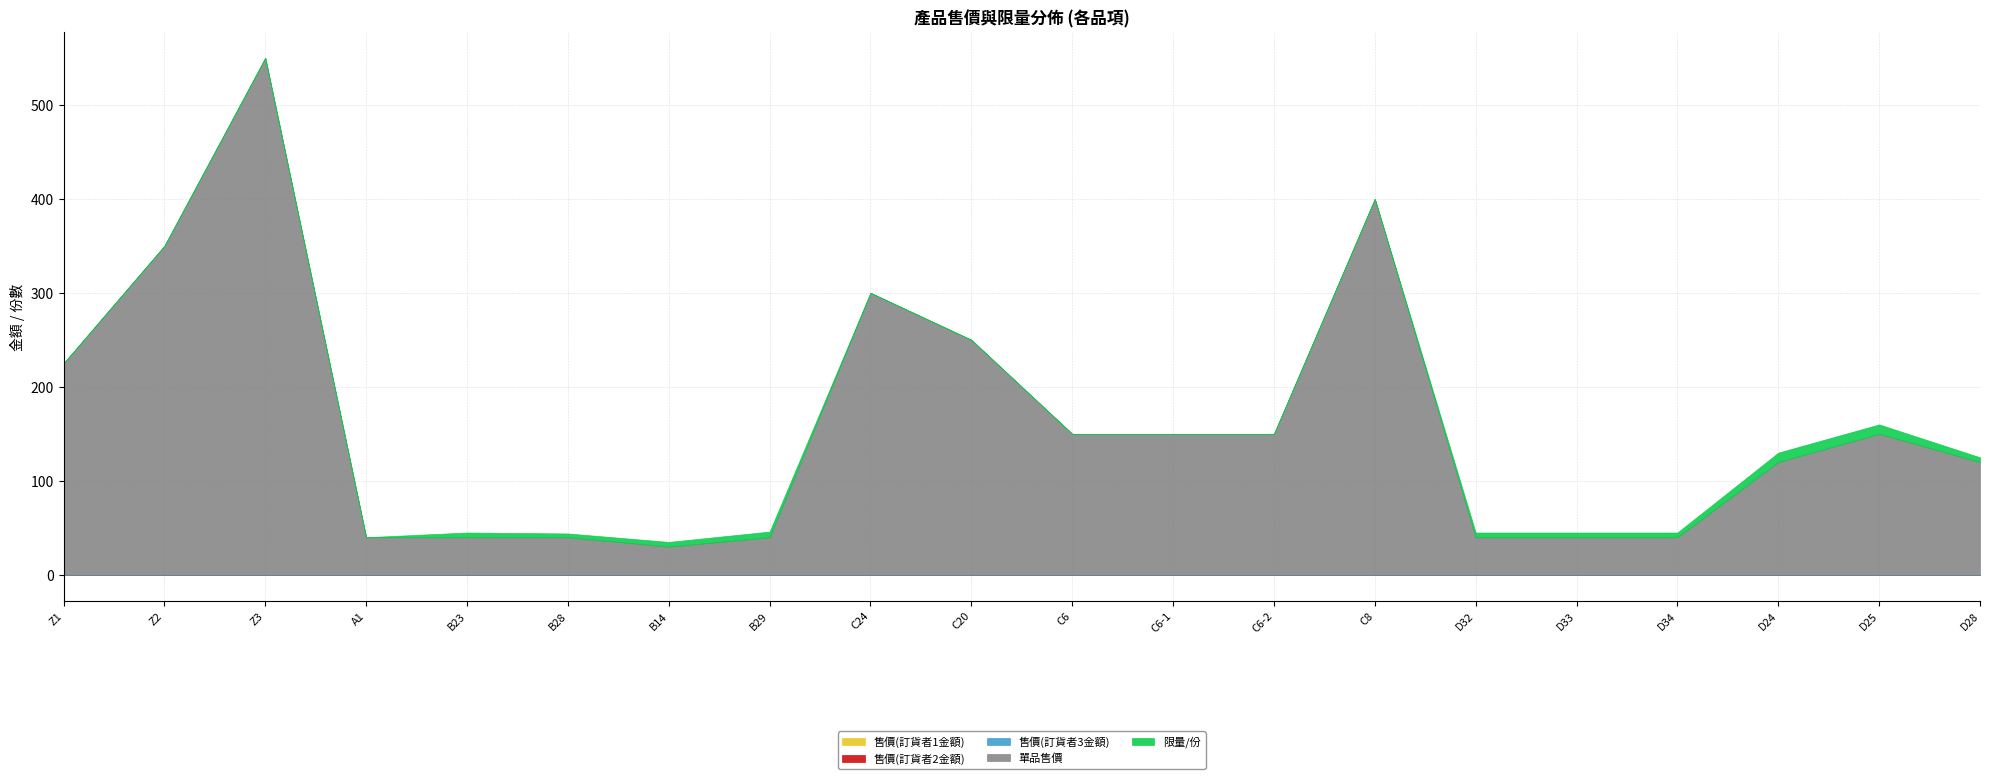

Does the chart display data point markers on the line(s)?

No